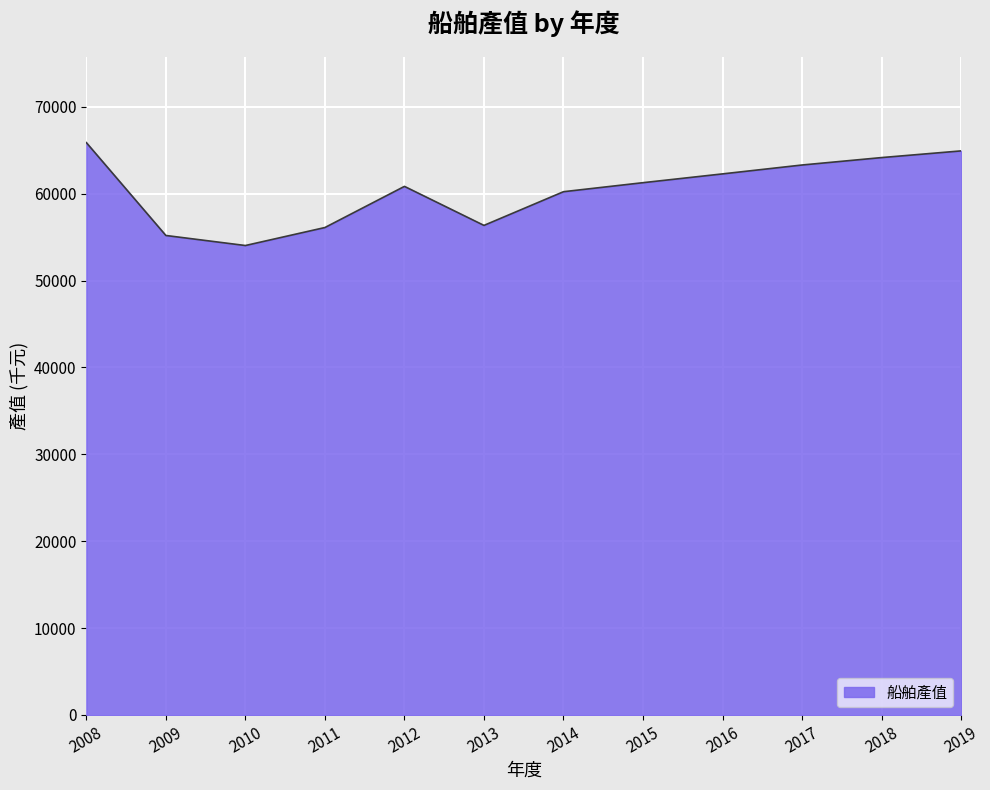

How many values are below 61257?

6